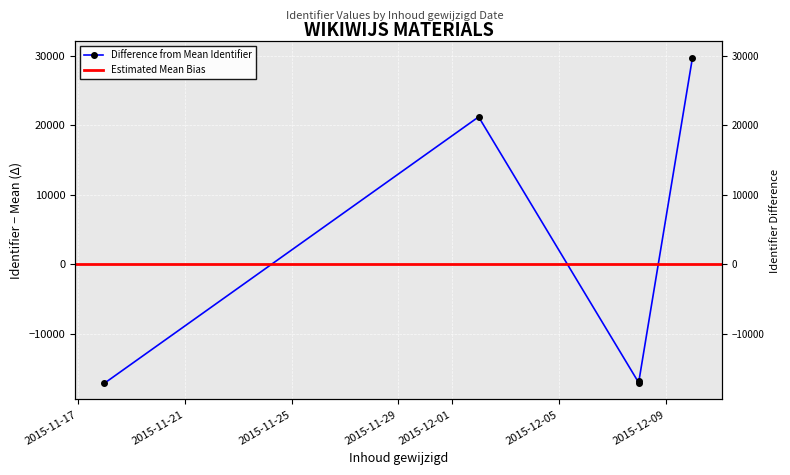

Reading left to right, transcribe all the data shown in this chart.

-17112.2	21221.8	-17102.2	-16742.2	29734.8